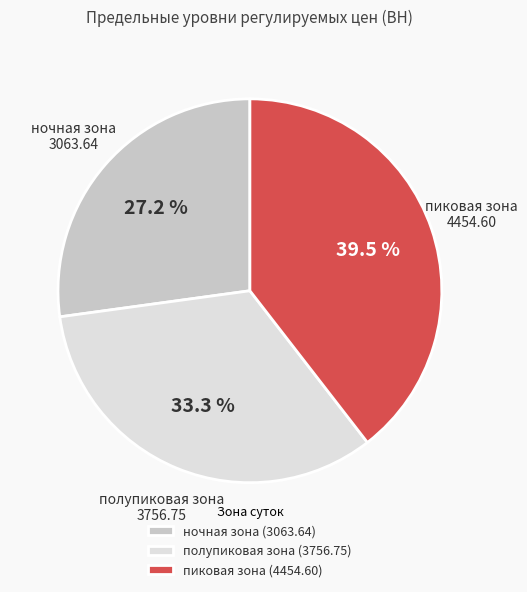

The пиковая зона slice represents 46% of the pie. True or false?

False